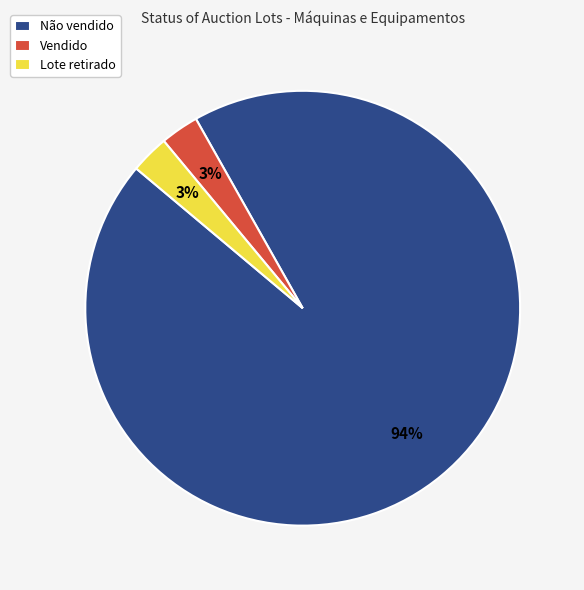

To the nearest percent, what portion does Lote retirado represent?

3%